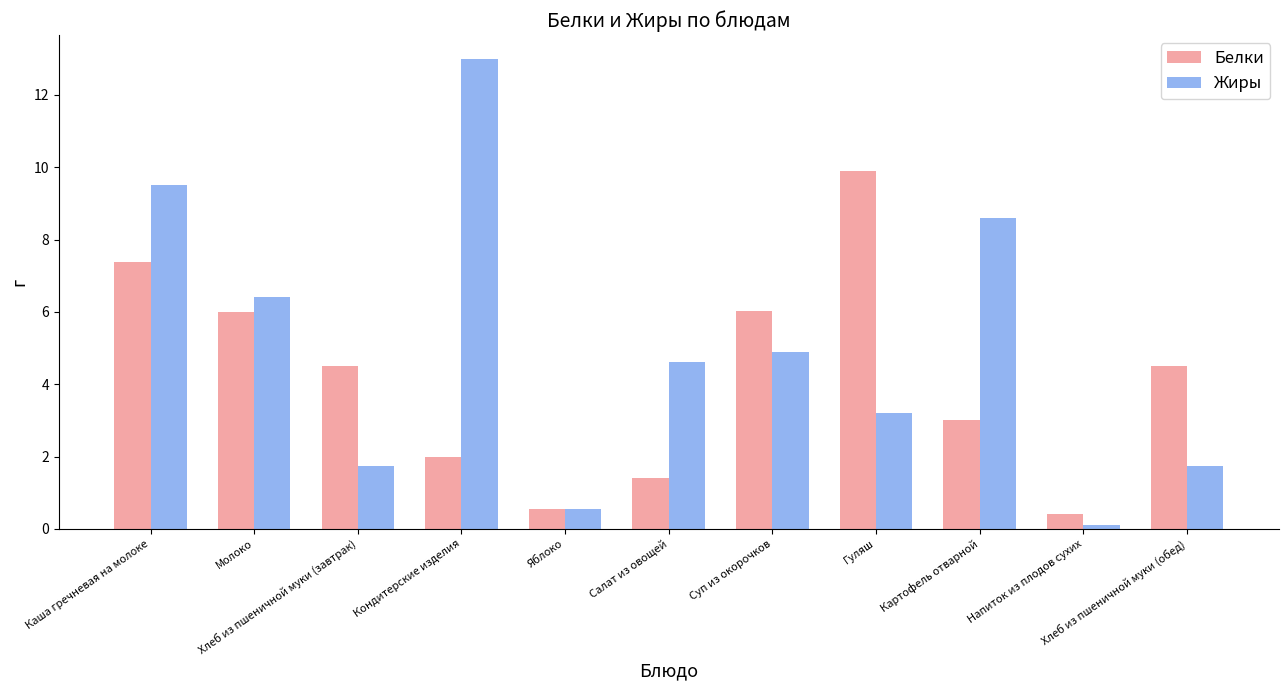

Is the value of Жиры at Хлеб из пшеничной муки (обед) greater than the value of Белки at Яблоко?

Yes